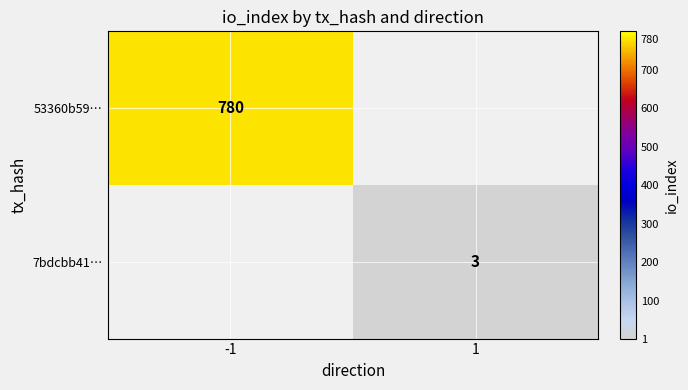

What is the minimum value shown in the chart?

3.0